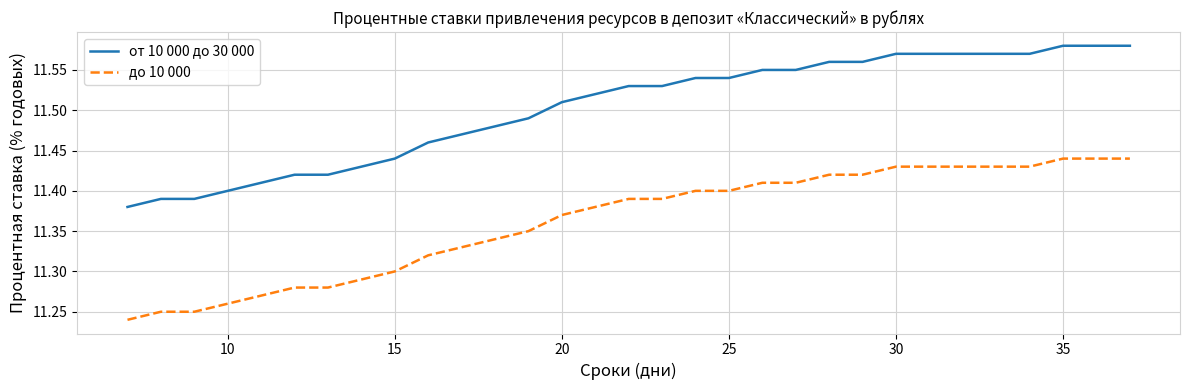

Which series has the largest total across all categories?

от 10 000 до 30 000